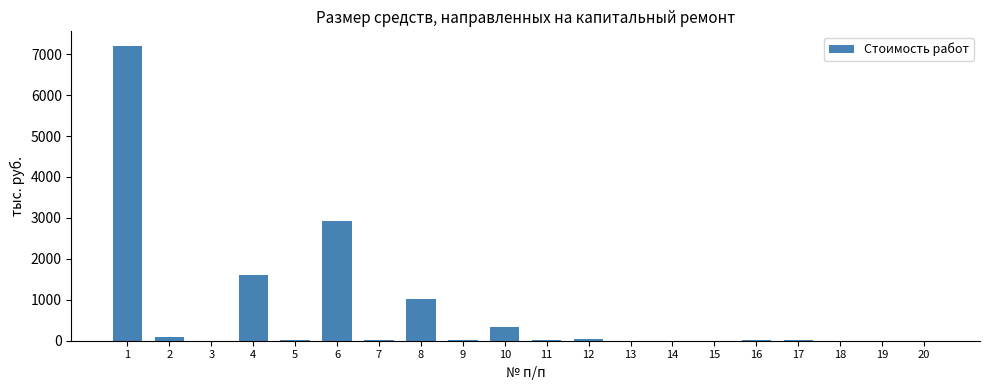

What is the greatest value displayed?

7197.9